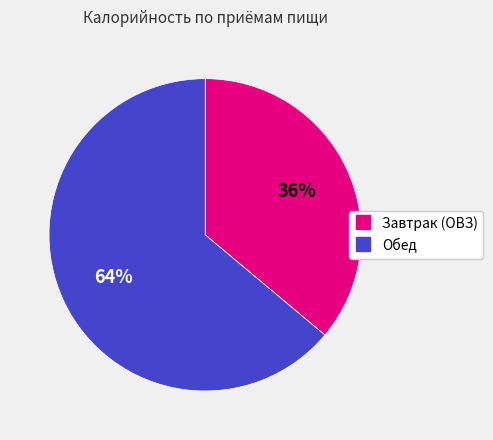

To the nearest percent, what is the difference between the largest and smallest slice percentages?

28%